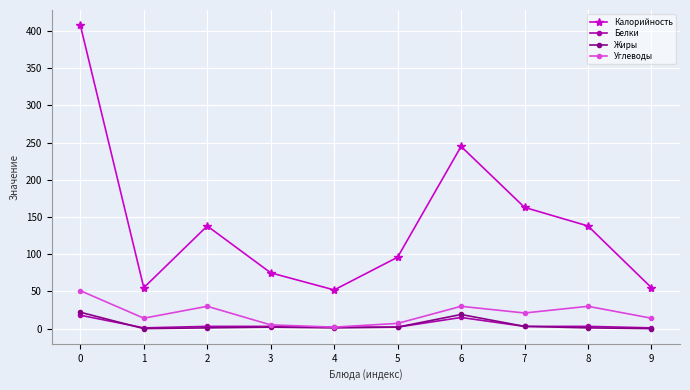

After their last crossing, which series has the higher values: Белки or Жиры?

Белки